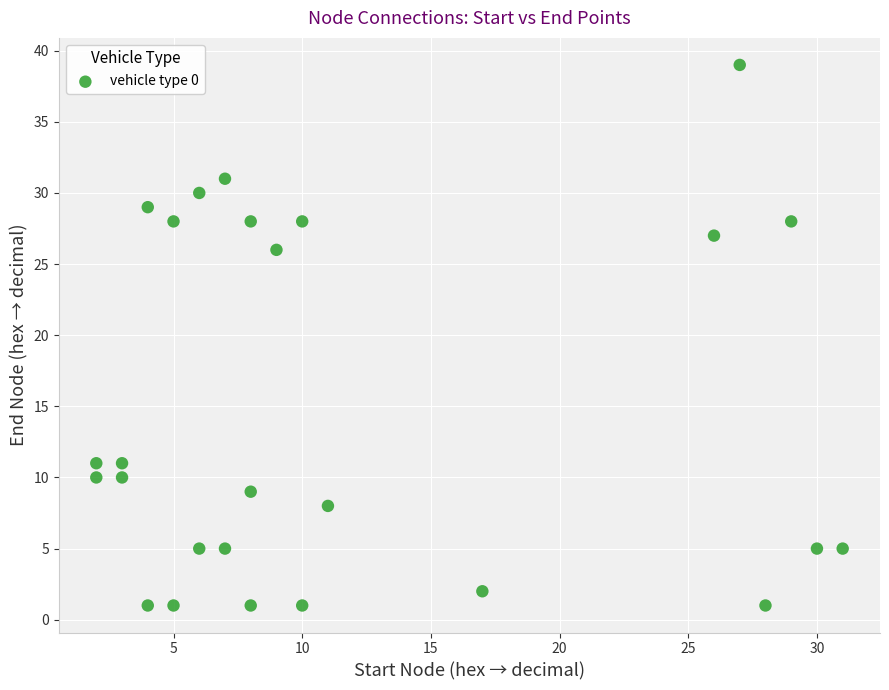

What Y value in the scatter plot is closest to 20?

26